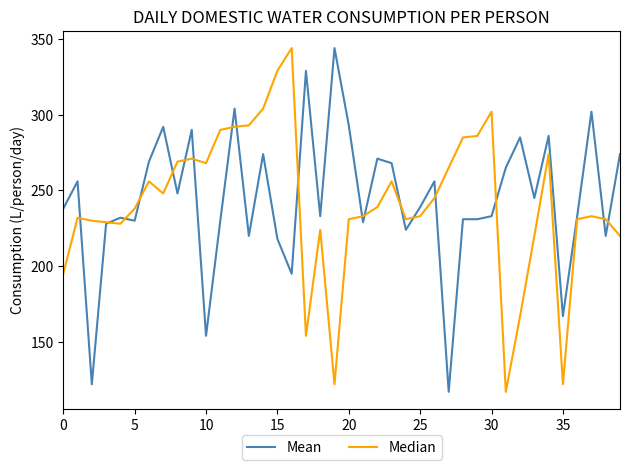

What is the greatest value displayed?

344